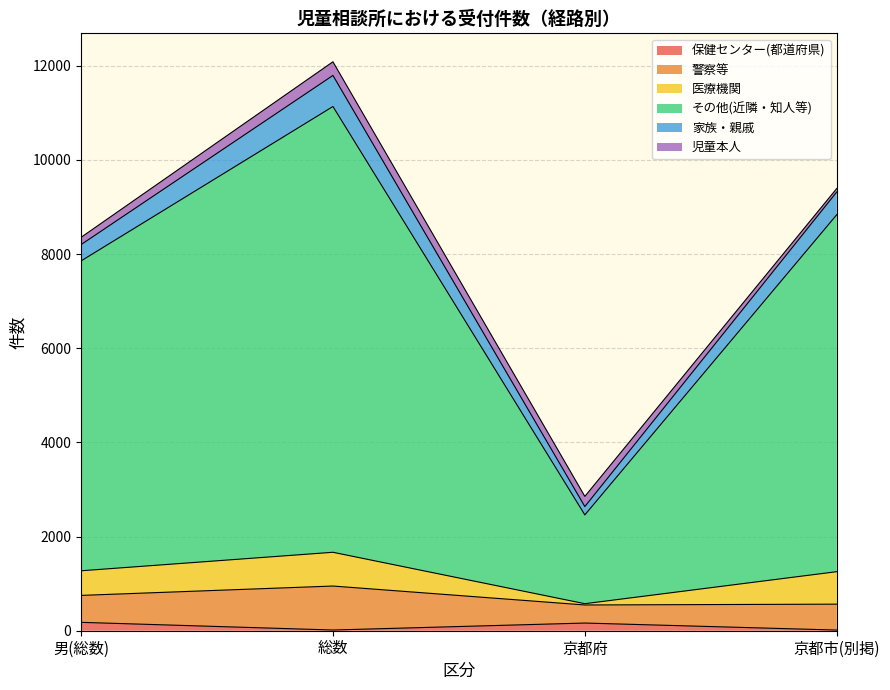

The value of その他(近隣・知人等) at 男(総数) is 6580. True or false?

True